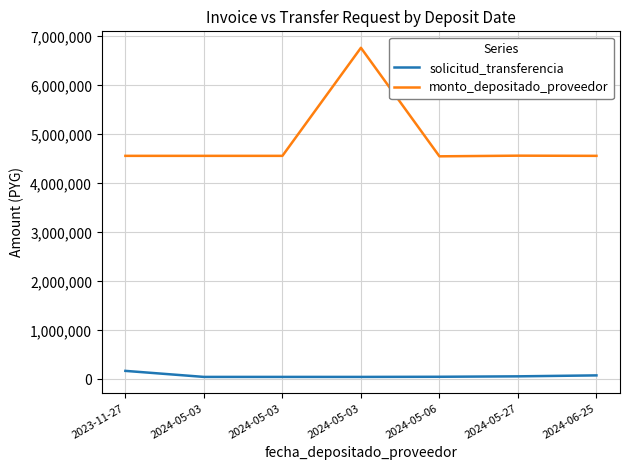

Is the value of monto_depositado_proveedor at 2024-05-27 greater than the value of solicitud_transferencia at 2023-11-27?

Yes